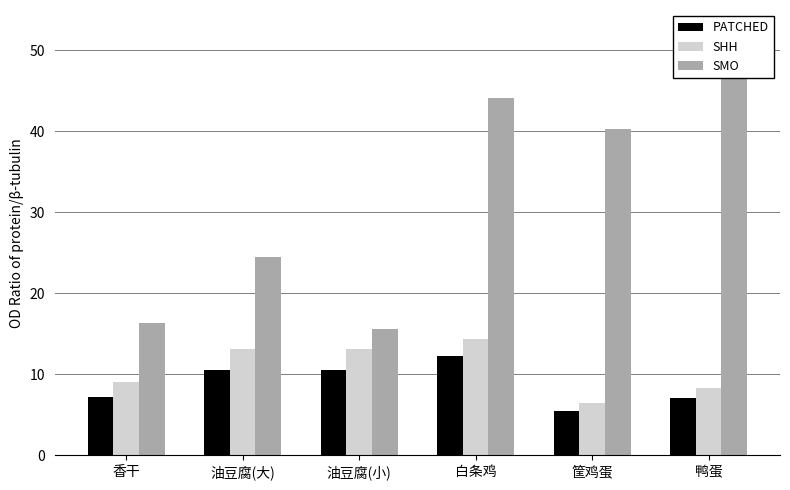

Read the SHH value at 油豆腐(大).

13.1